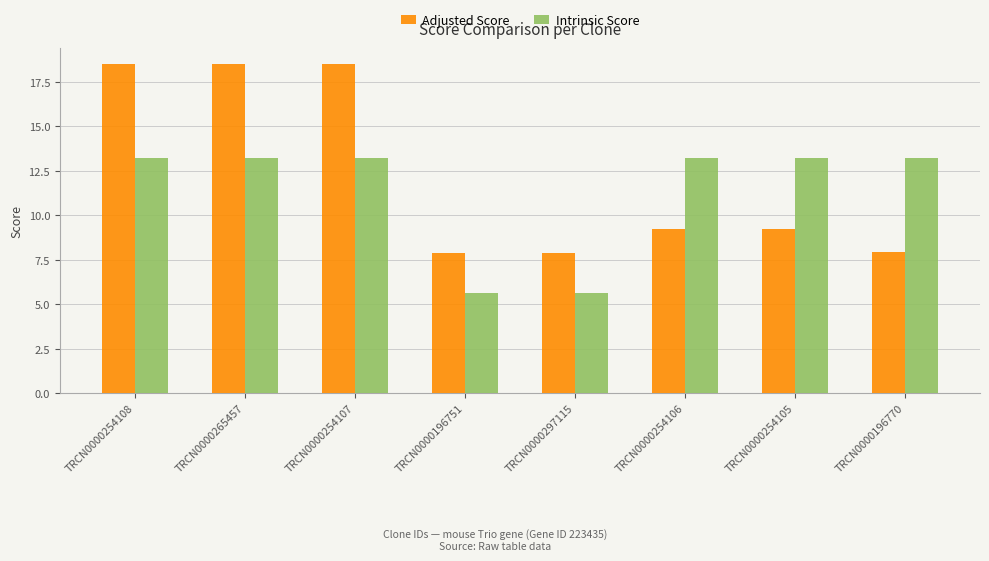

List the series in order of their overall mean, lowest first.

Intrinsic Score, Adjusted Score